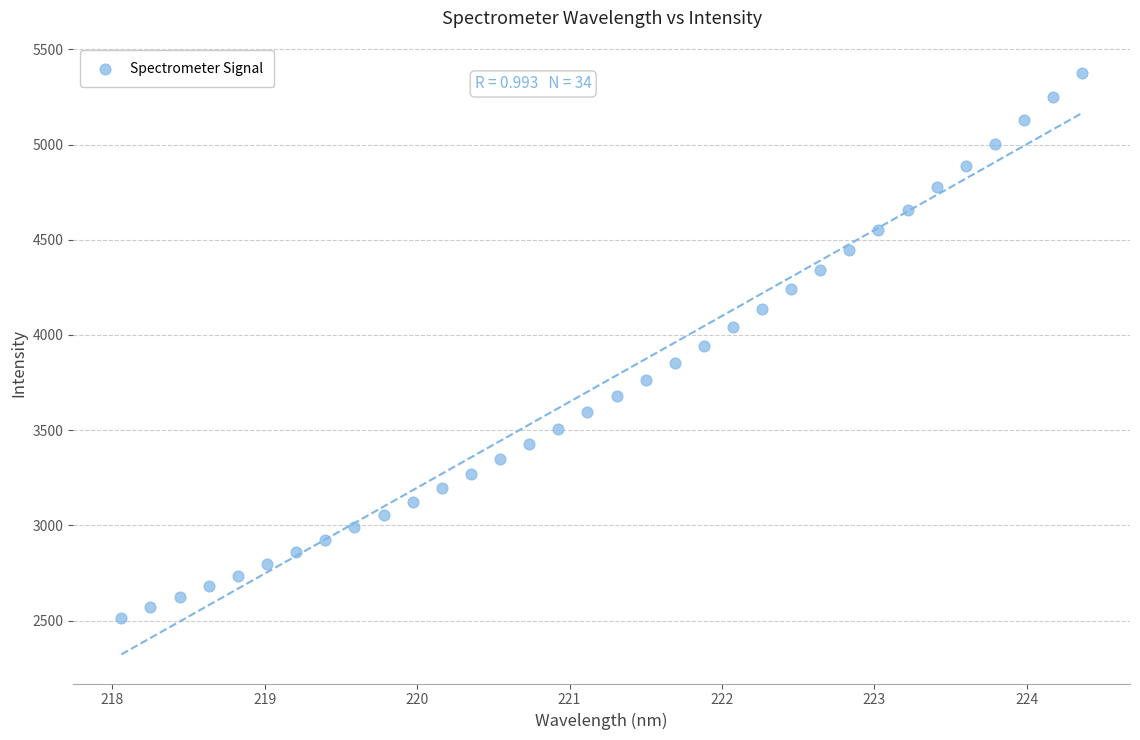

What is the range of X values (max minus min)?

6.3